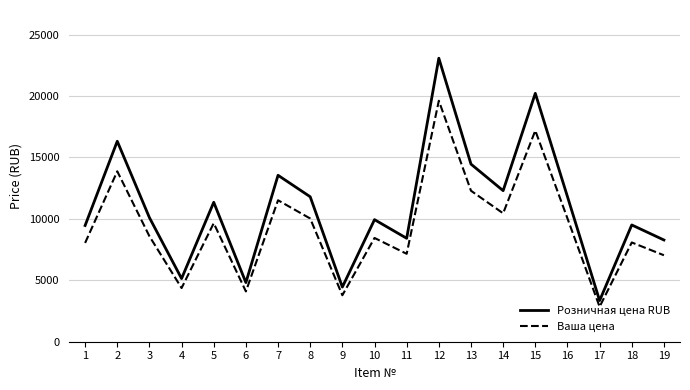

The value of Ваша цена at 3 is 8586.7. True or false?

True